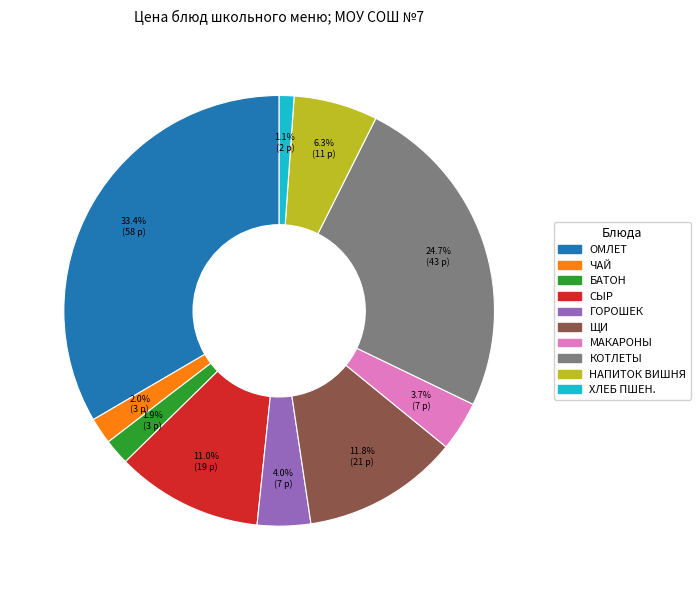

Does any single category account for the majority?

No